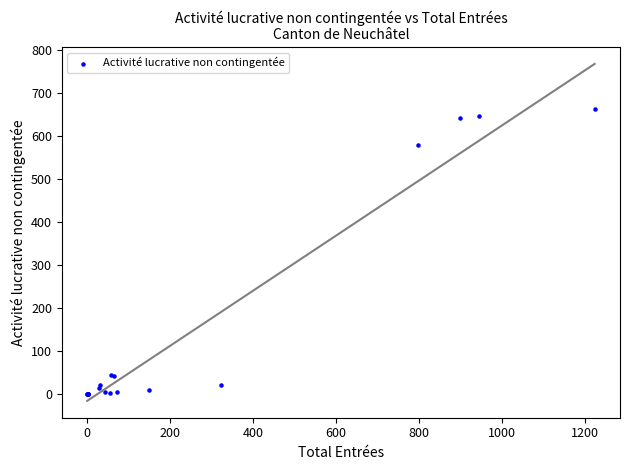

What Y value in the scatter plot is closest to 331?

579